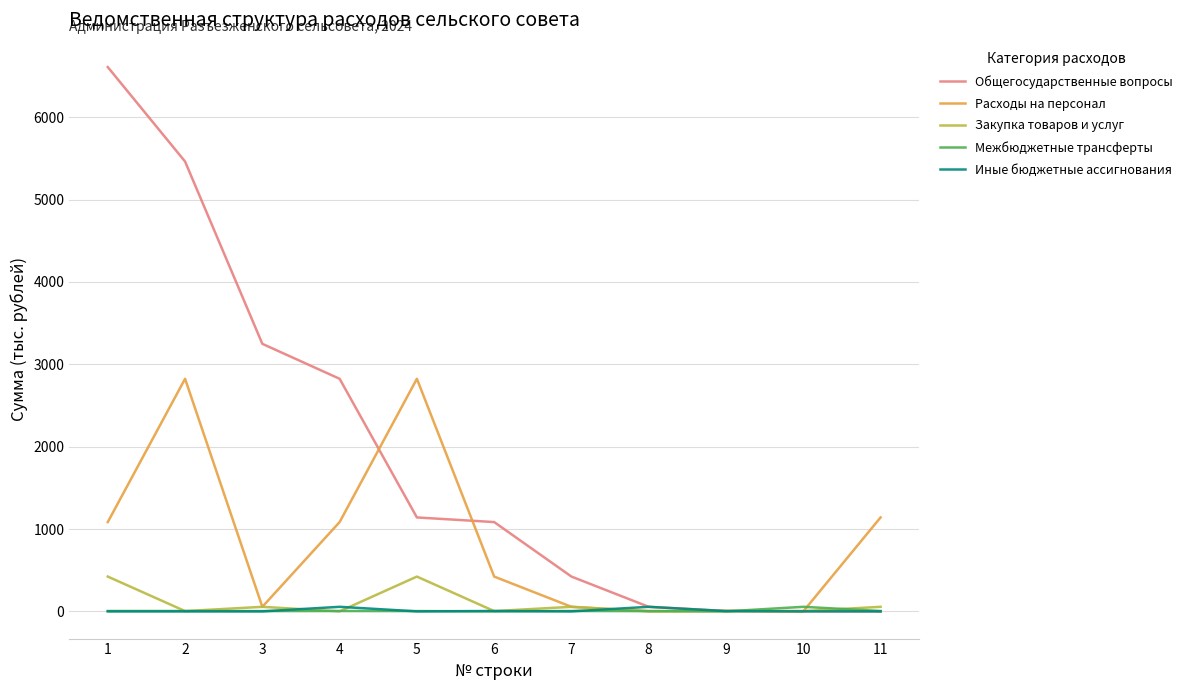

Which series ends up on top after the final intersection of Иные бюджетные ассигнования and Расходы на персонал?

Расходы на персонал